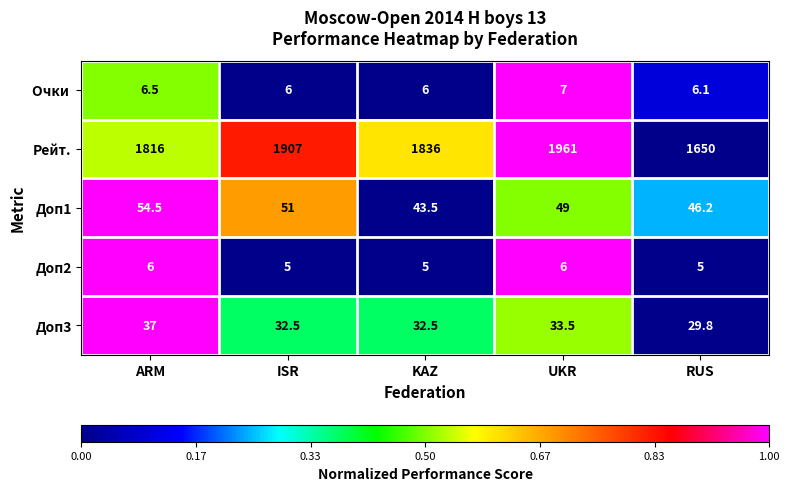

The value of Доп1 at ARM is 54.5. True or false?

True